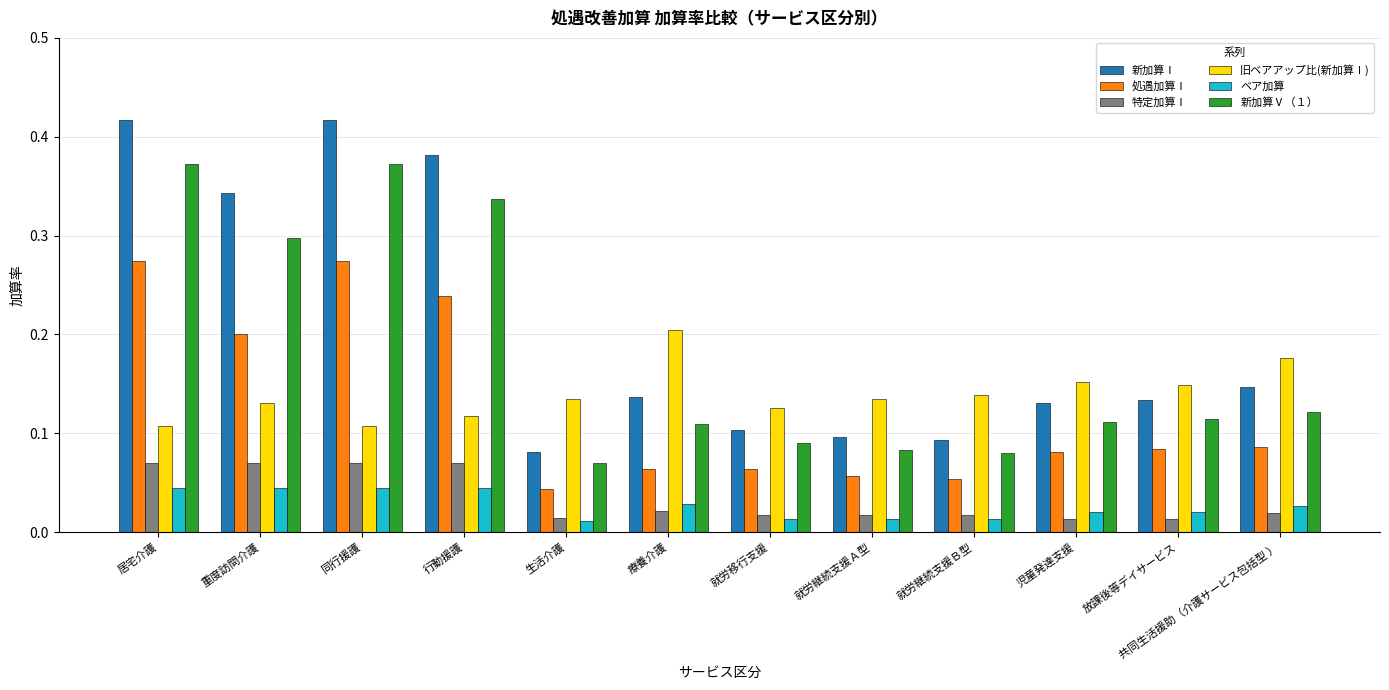

The 新加算Ⅴ（１） series shows 0.1 at 放課後等デイサービス. True or false?

True